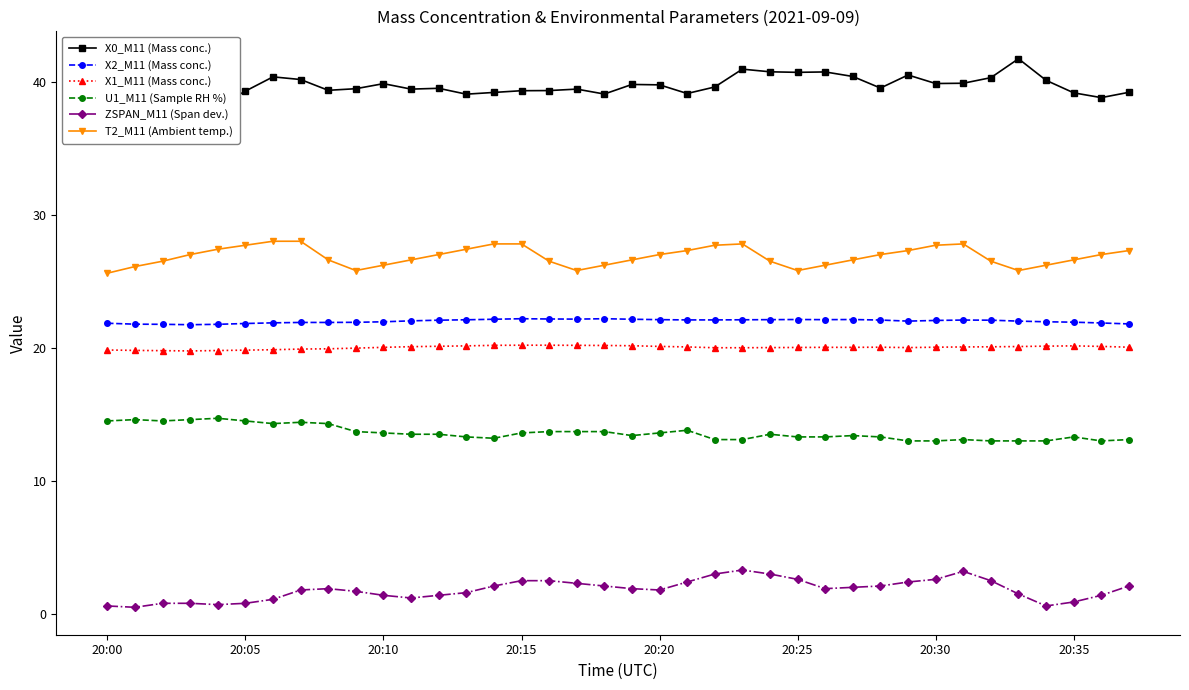

Is it true that X0_M11 (Mass conc.) equals 39.4 at 11?

True